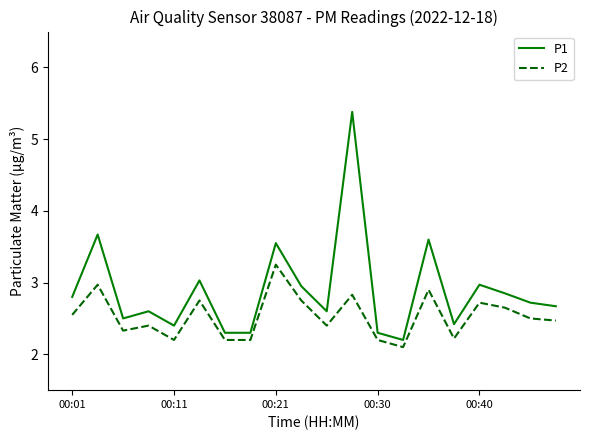

What are all the series names shown in the legend?

P1, P2